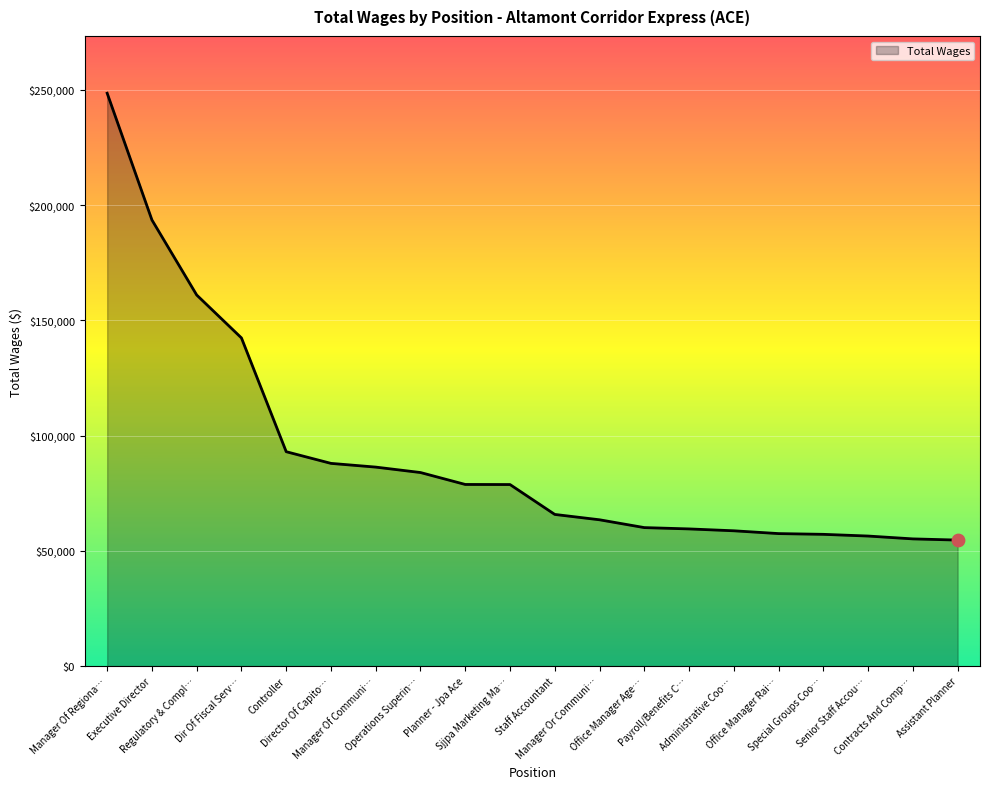

Approximately how many times larger is the value at Payroll/Benefits C… compared to Executive Director?

0.3